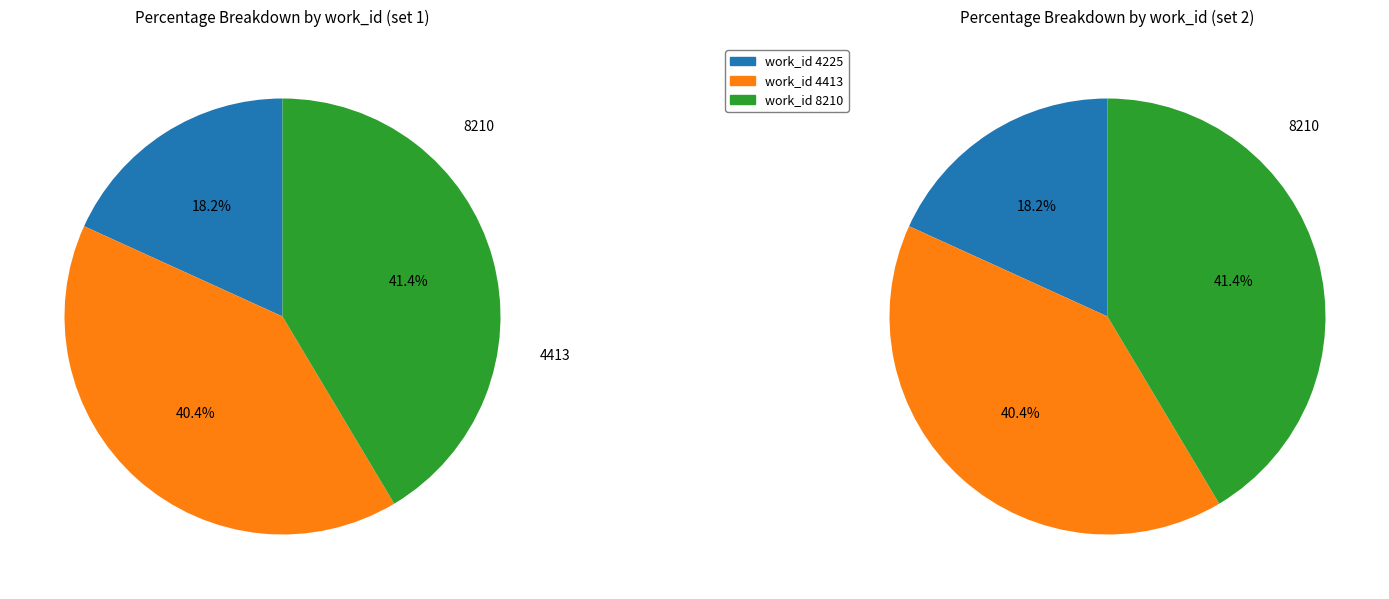

What is the smallest slice in the pie chart?

4225